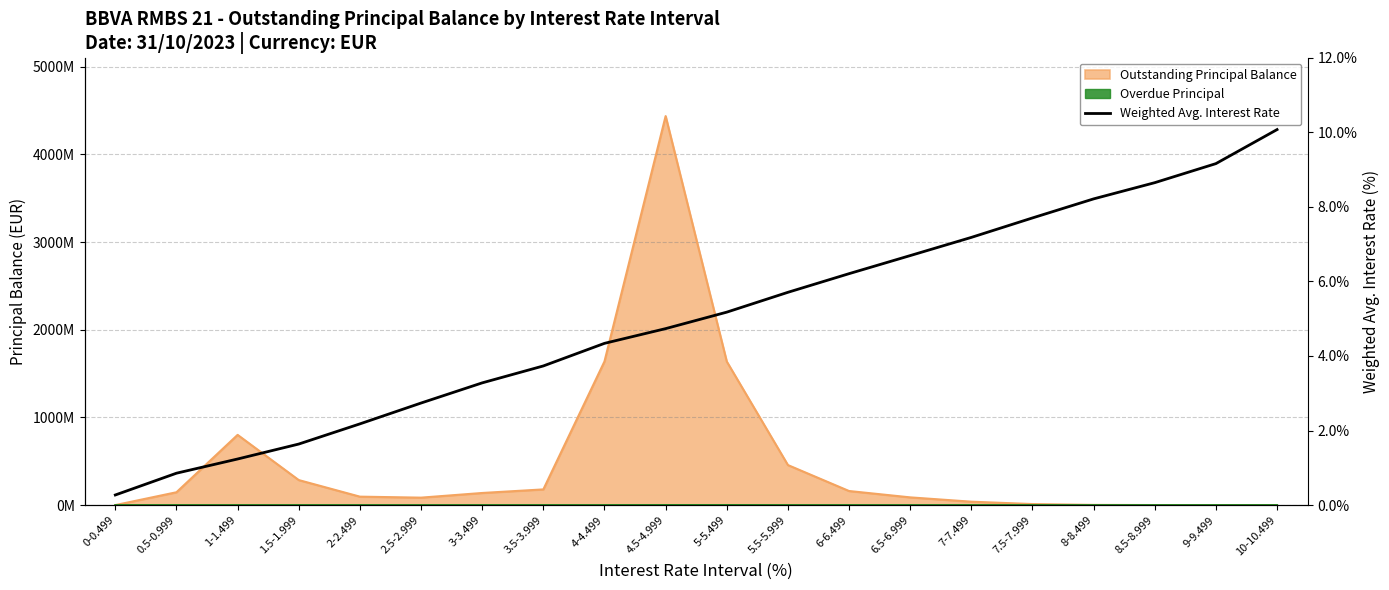

Is it true that the value at 1.5-1.999 is 2.1?

False